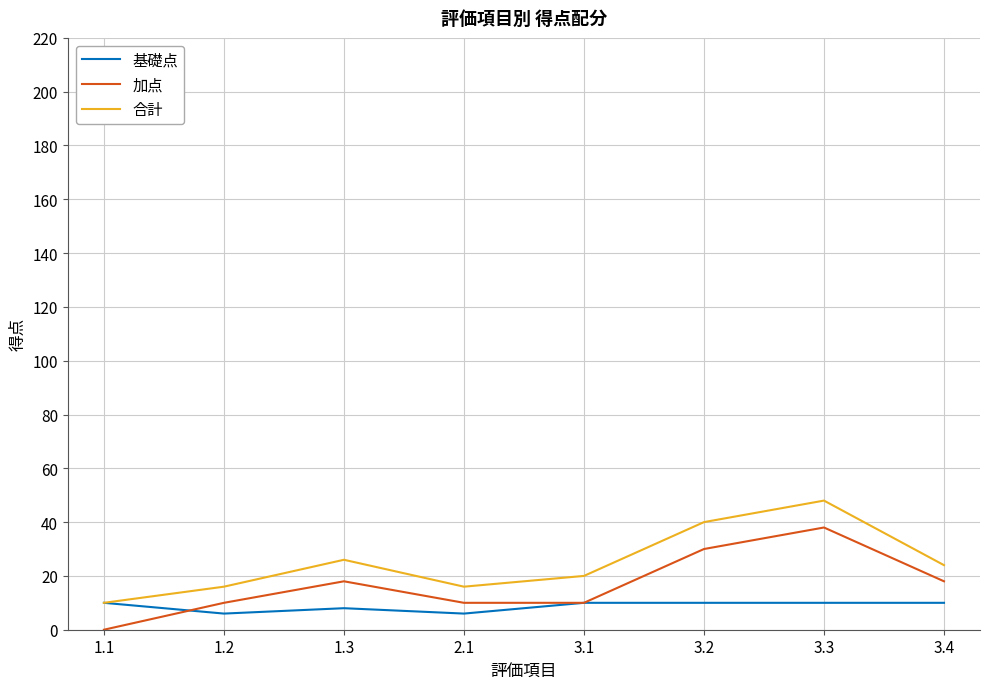

What is the lowest value of the 基礎点 series?

6